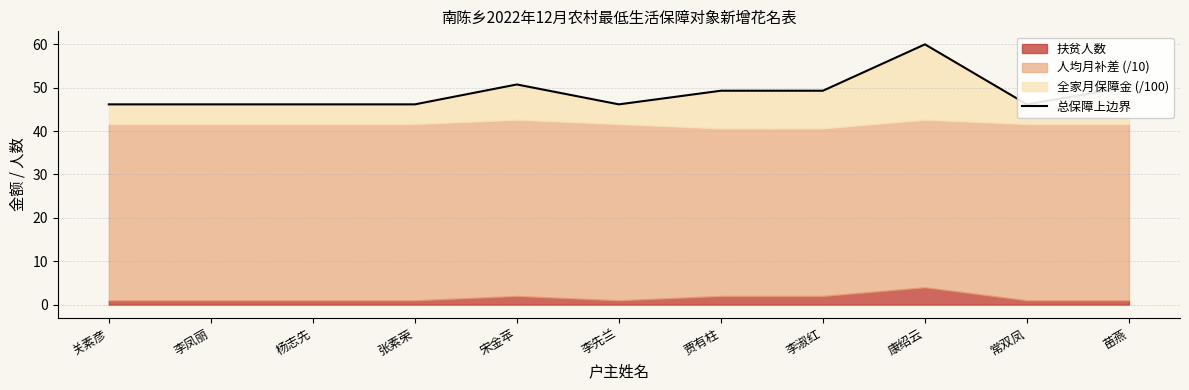

What is the value of the 8th point from the left?

49.3